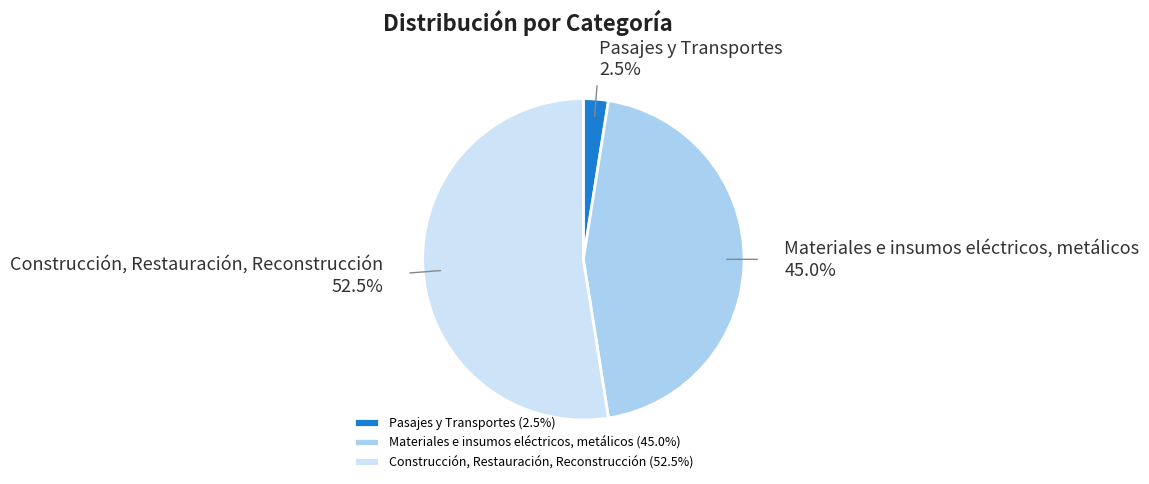

Is Construcción, Restauración, Reconstrucción the majority of the pie?

Yes